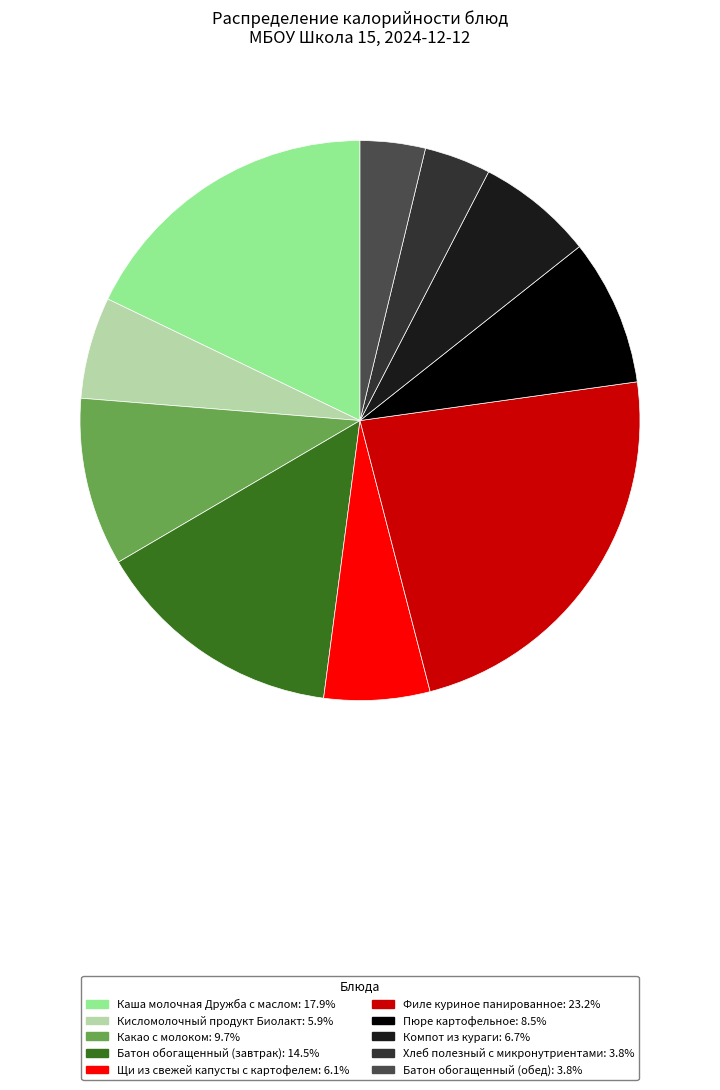

Is there a majority slice in this chart?

No